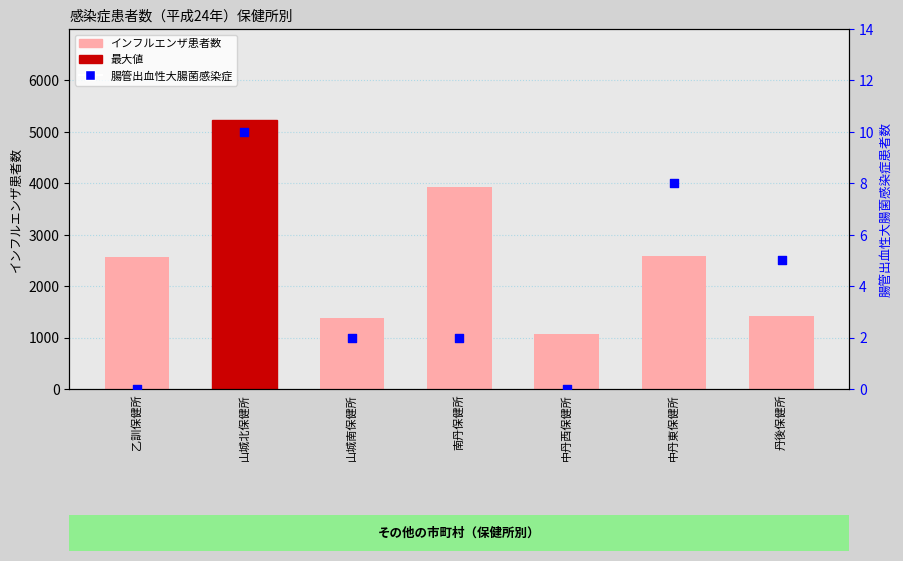

At which category is the sum across all series the highest?

山城北保健所